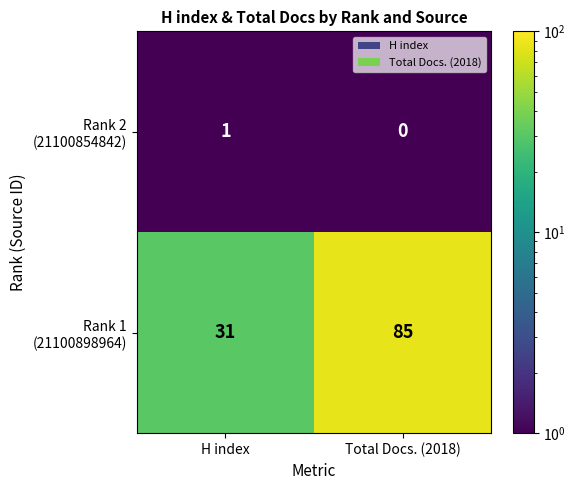

What is the total value across all series at Total Docs. (2018)?

85